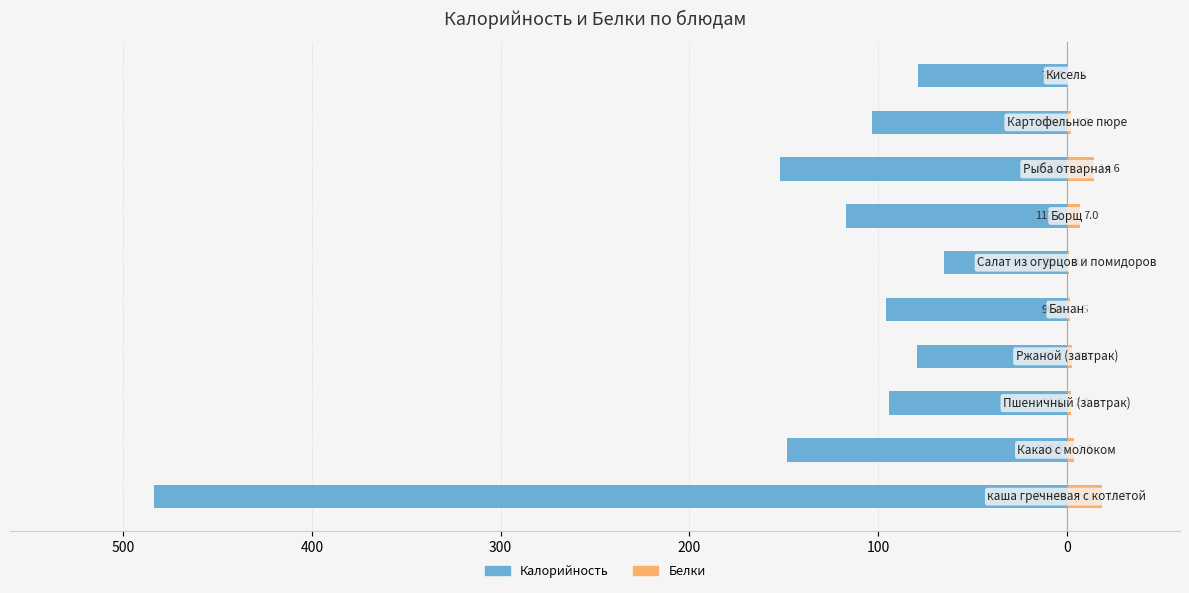

What is the difference between the maximum and minimum values in the Белки series?

18.7